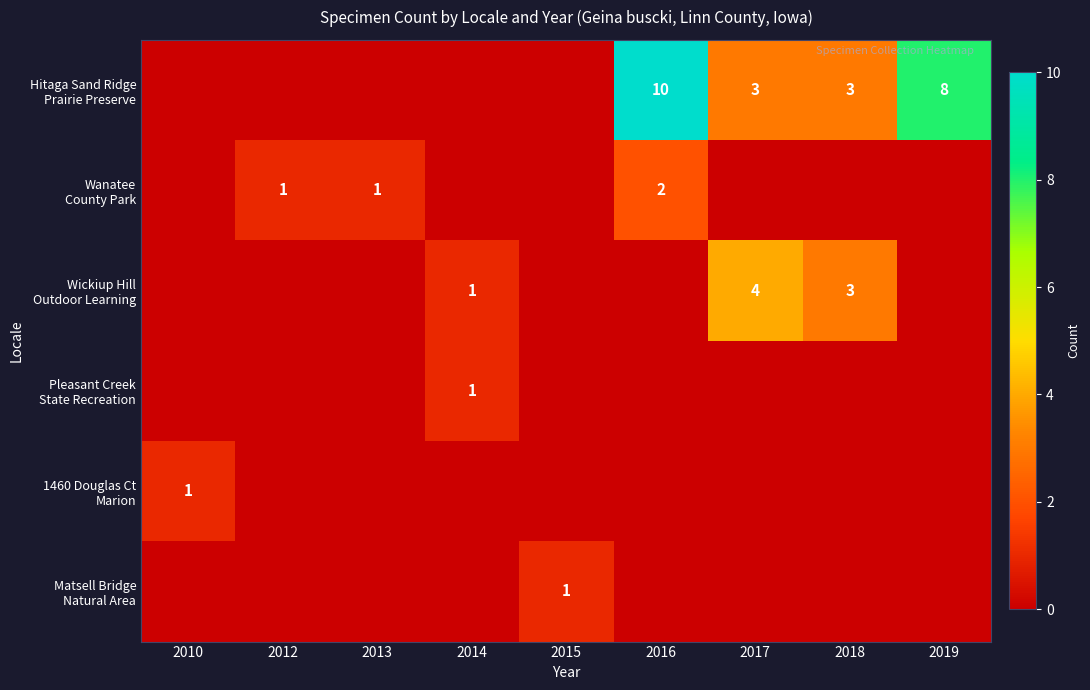

Which series changed the most between 2014 and 2016?

Hitaga Sand Ridge Prairie Preserve